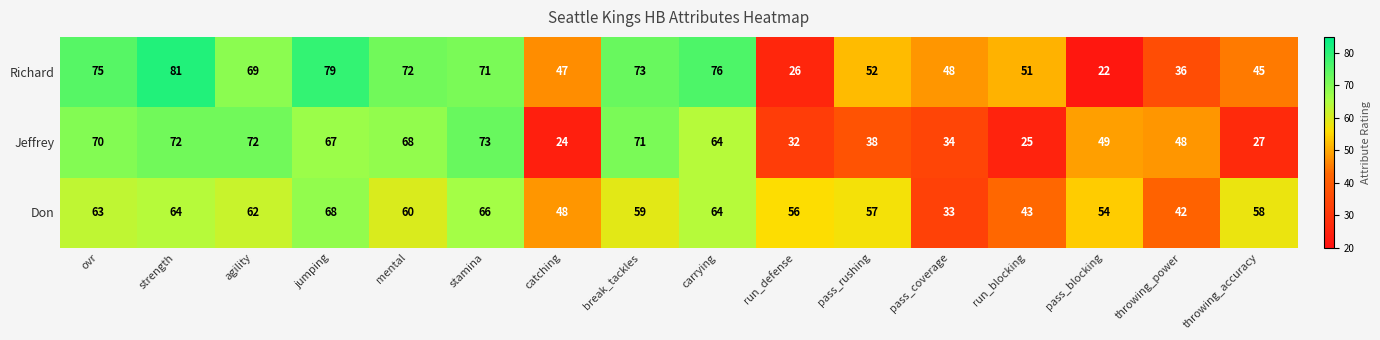

Is it true that Jeffrey equals 49 at pass_blocking?

True